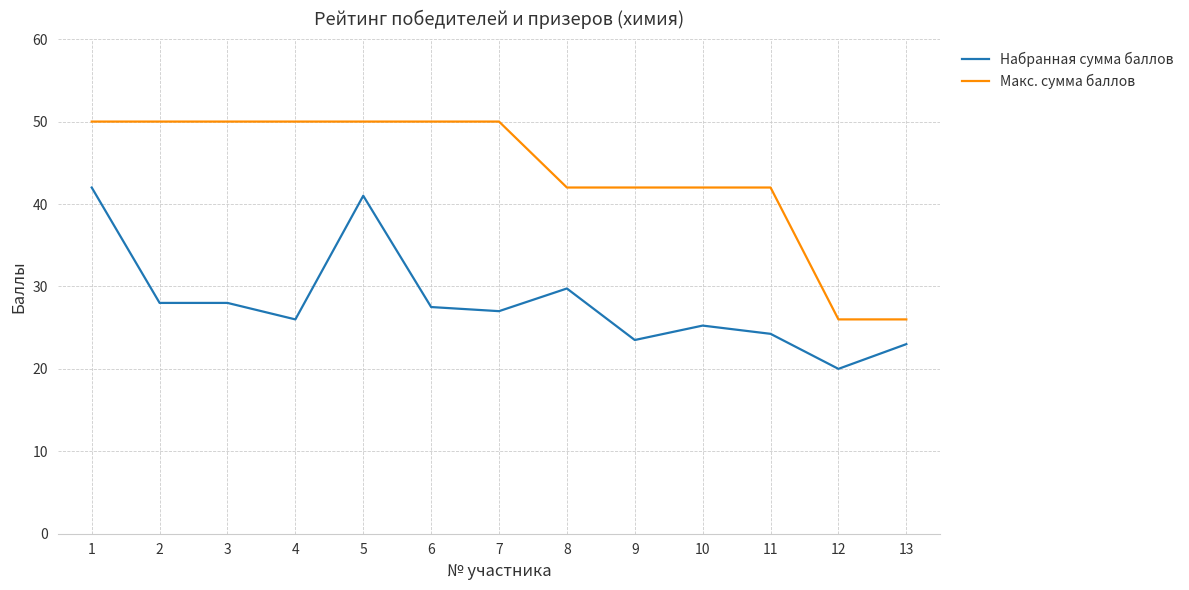

List the series in order of their overall mean, highest first.

Макс. сумма баллов, Набранная сумма баллов